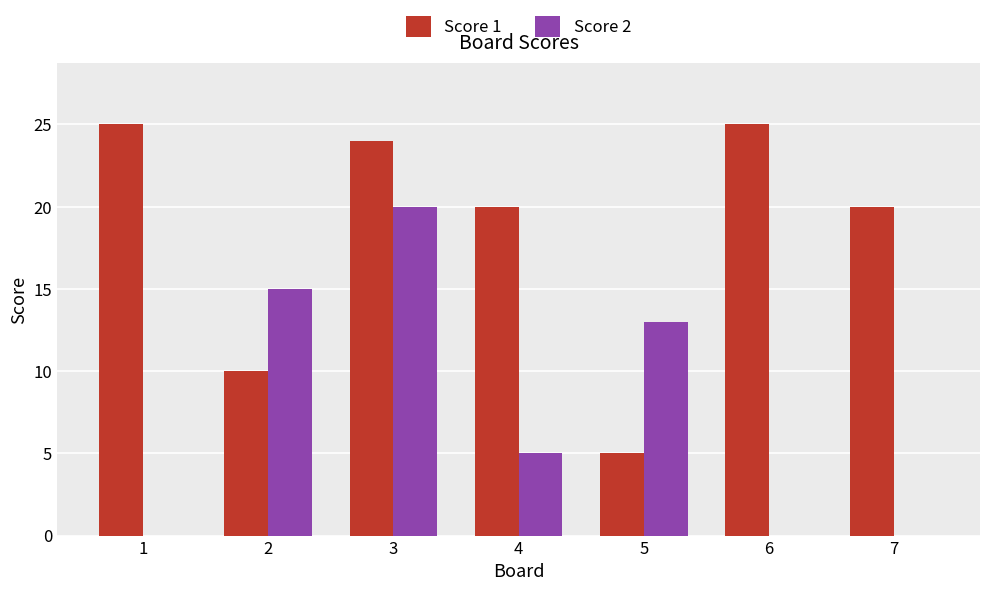

The value of Score 2 at 4 is 5. True or false?

True